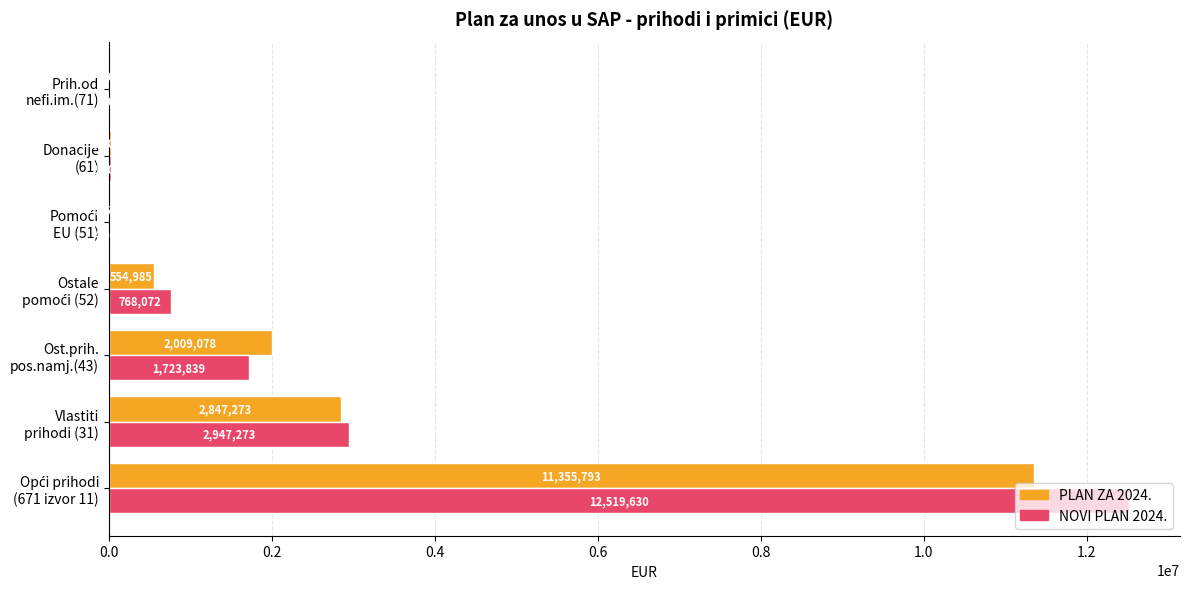

Which series has the largest total across all categories?

NOVI PLAN 2024.